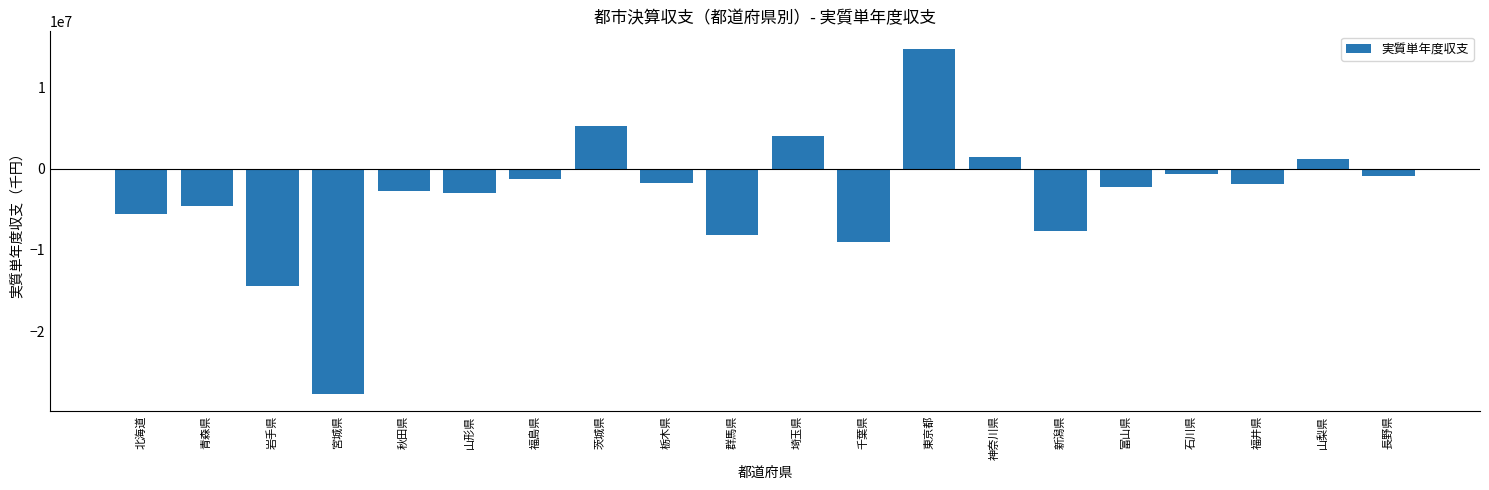

True or false: the data shows 3479014 at 茨城県.

False